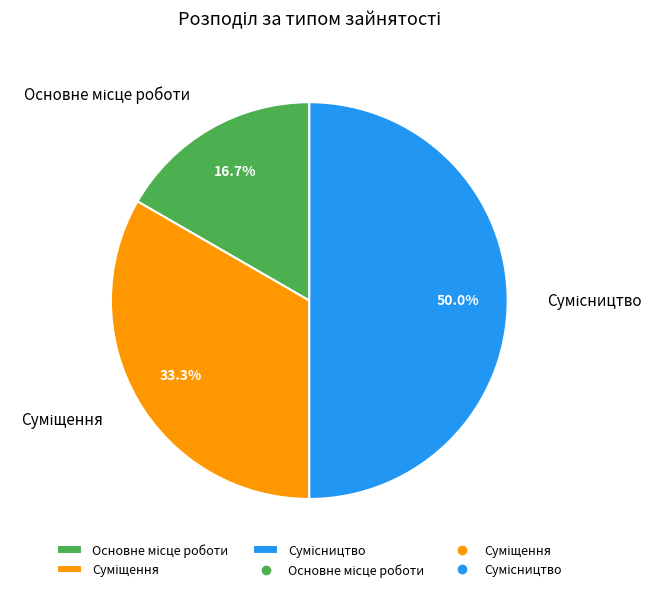

Is it true that Основне місце роботи is 17% of the pie?

True